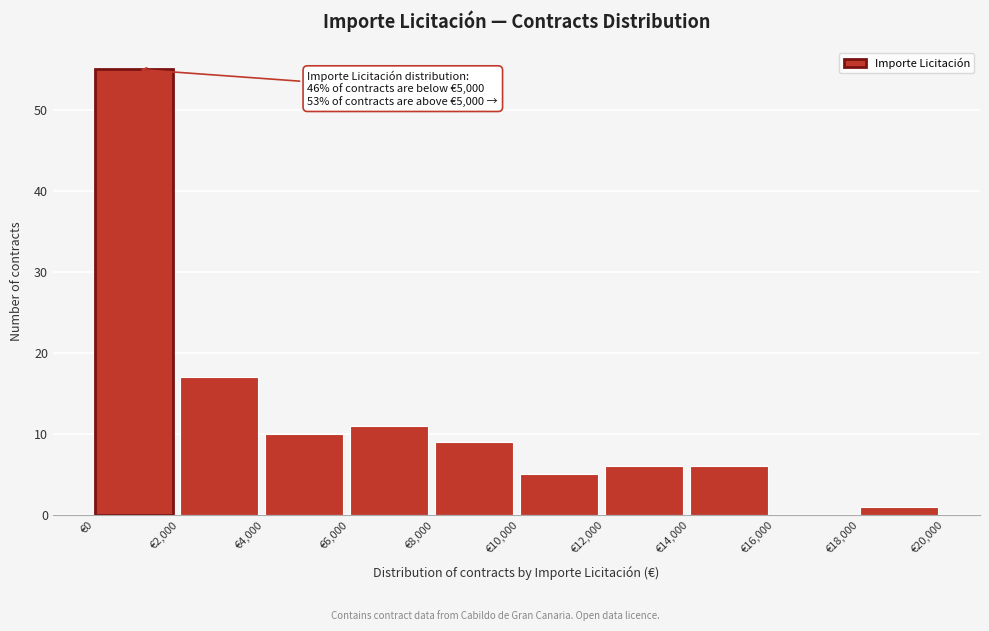

Which range on the x-axis has the tallest bar?

0 to 2000